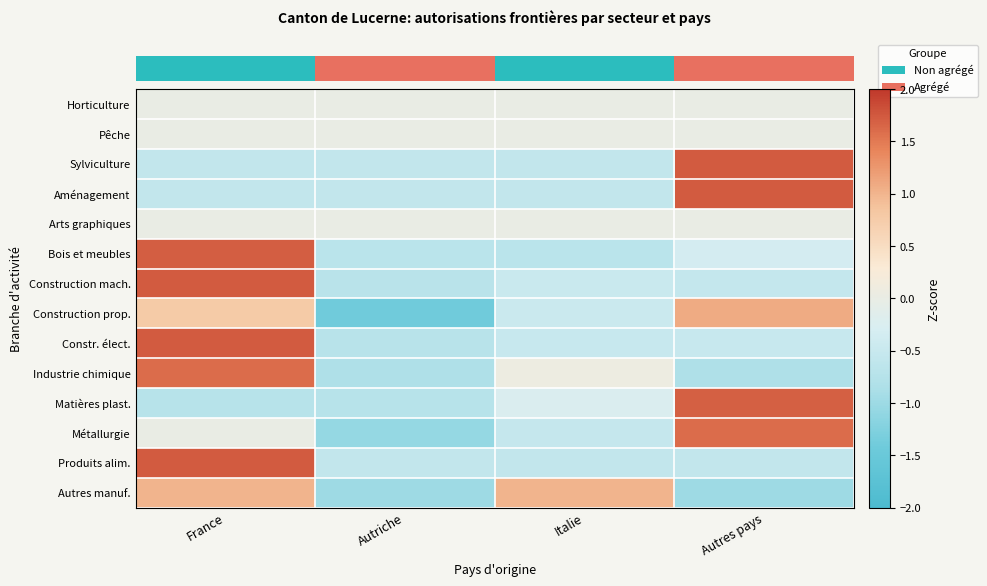

What is the minimum value shown in the chart?

-1.4